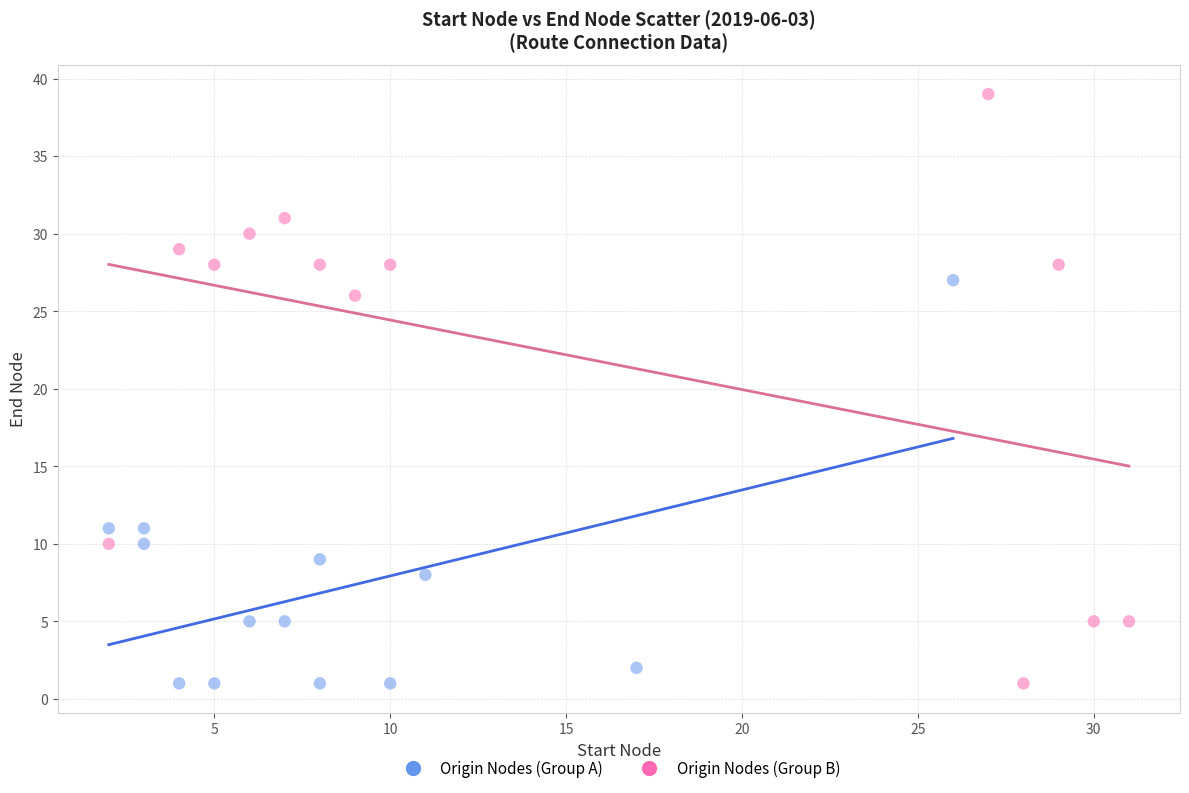

Which series has the largest Y range (max minus min)?

Origin Nodes (Group B)